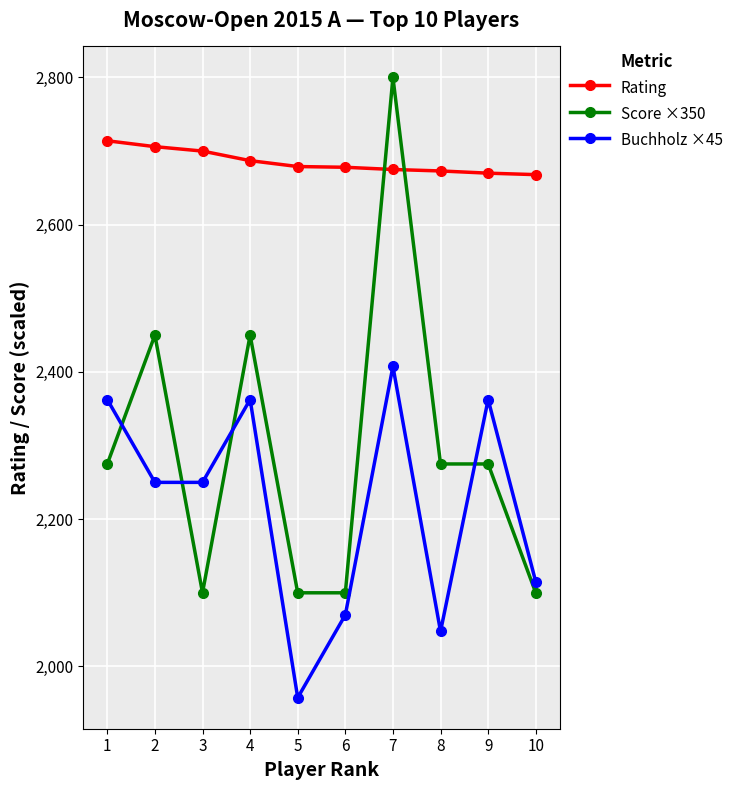

How many interior local peaks does the Buchholz ×45 series have?

3